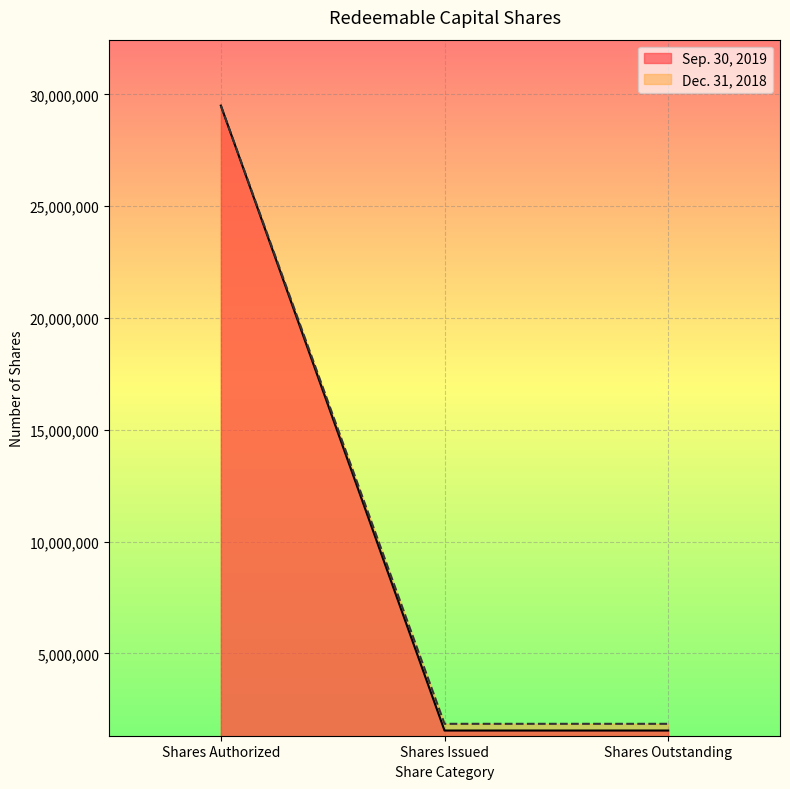

At which label is Sep. 30, 2019 closest to 15525000?

Shares Authorized